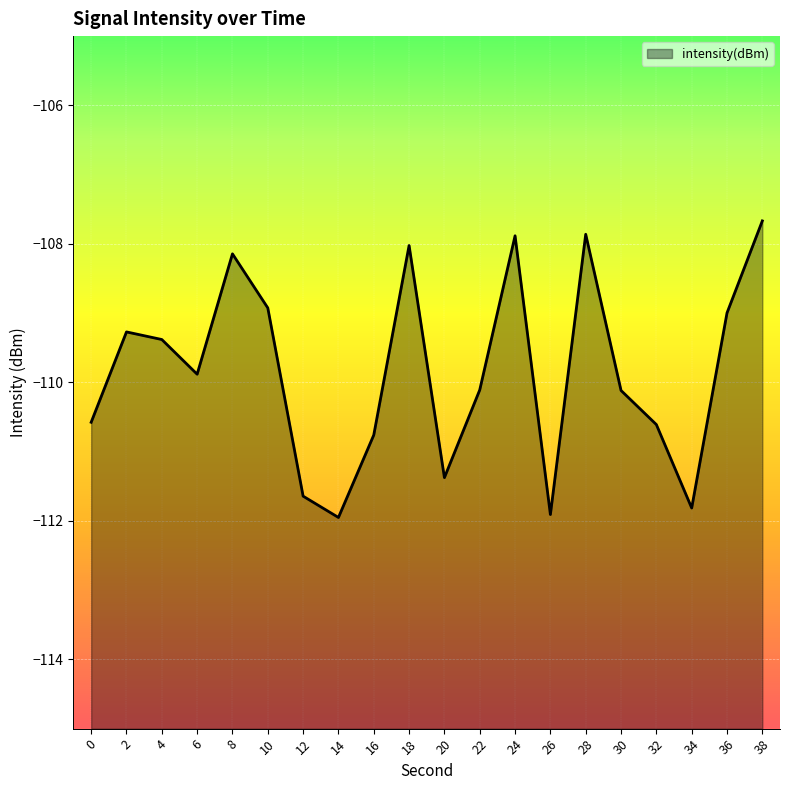

How many interior local valleys (lower than both neighbors) does the data have?

5